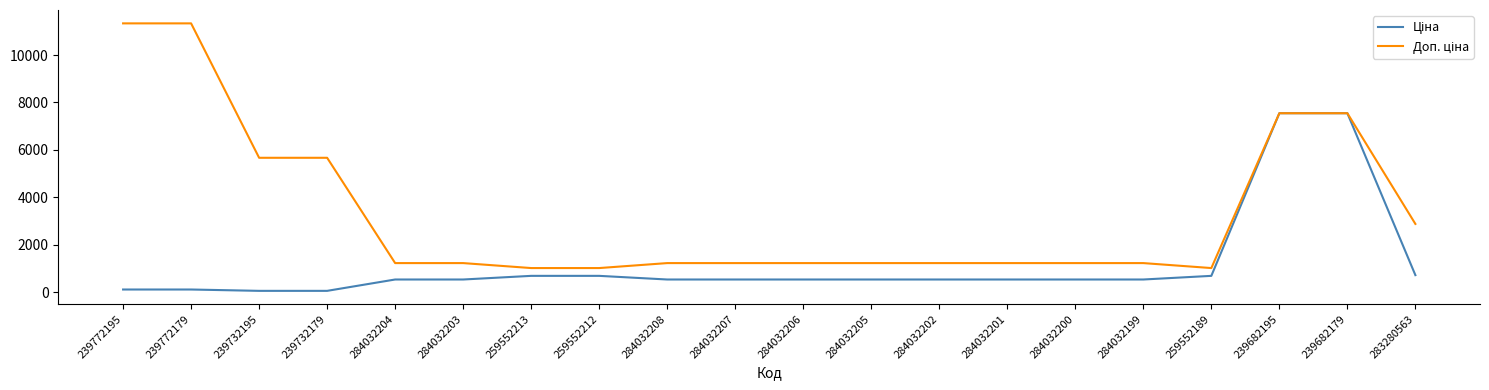

What is the difference between the highest and lowest values at 284032205?

691.7